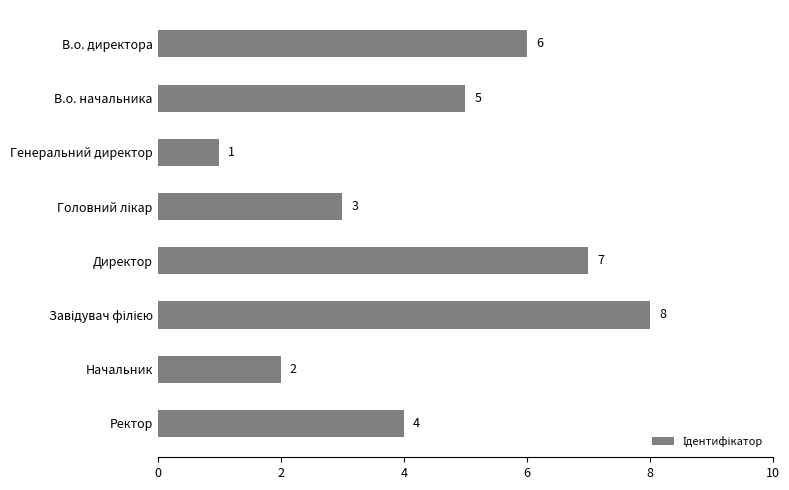

Reading top to bottom, list all the values displayed in this chart.

6	5	1	3	7	8	2	4